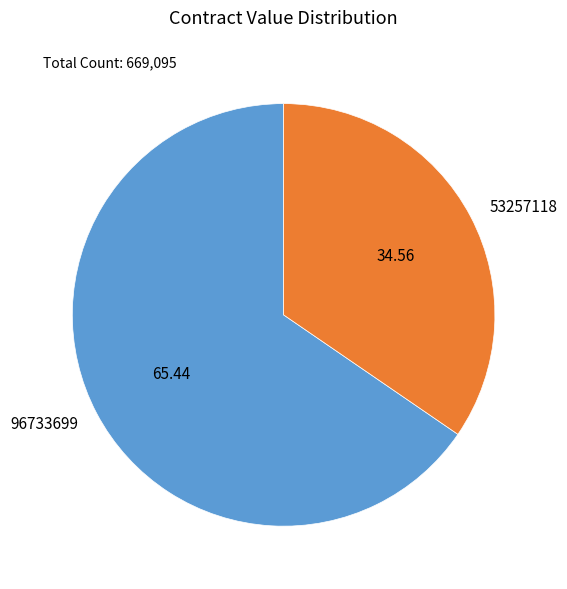

Count the number of slices in the pie.

2